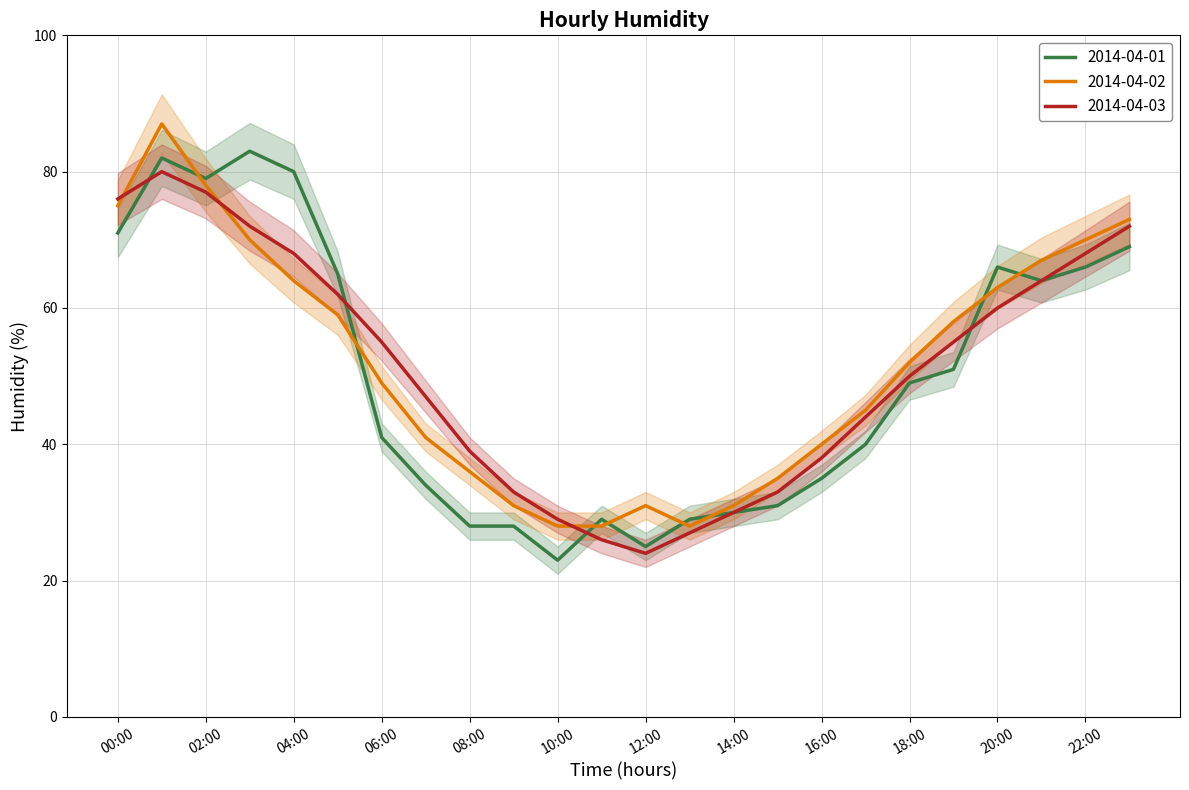

What is the value of the 2014-04-03 point at the 3rd from the left?

77